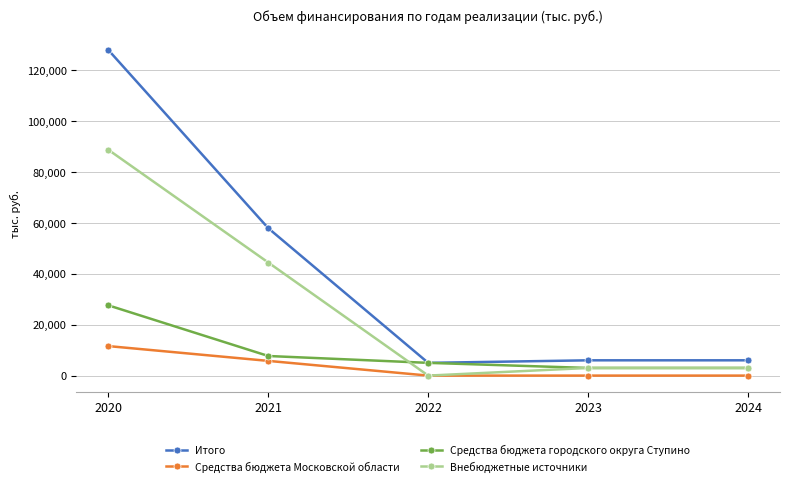

Count the number of data series in this chart.

4